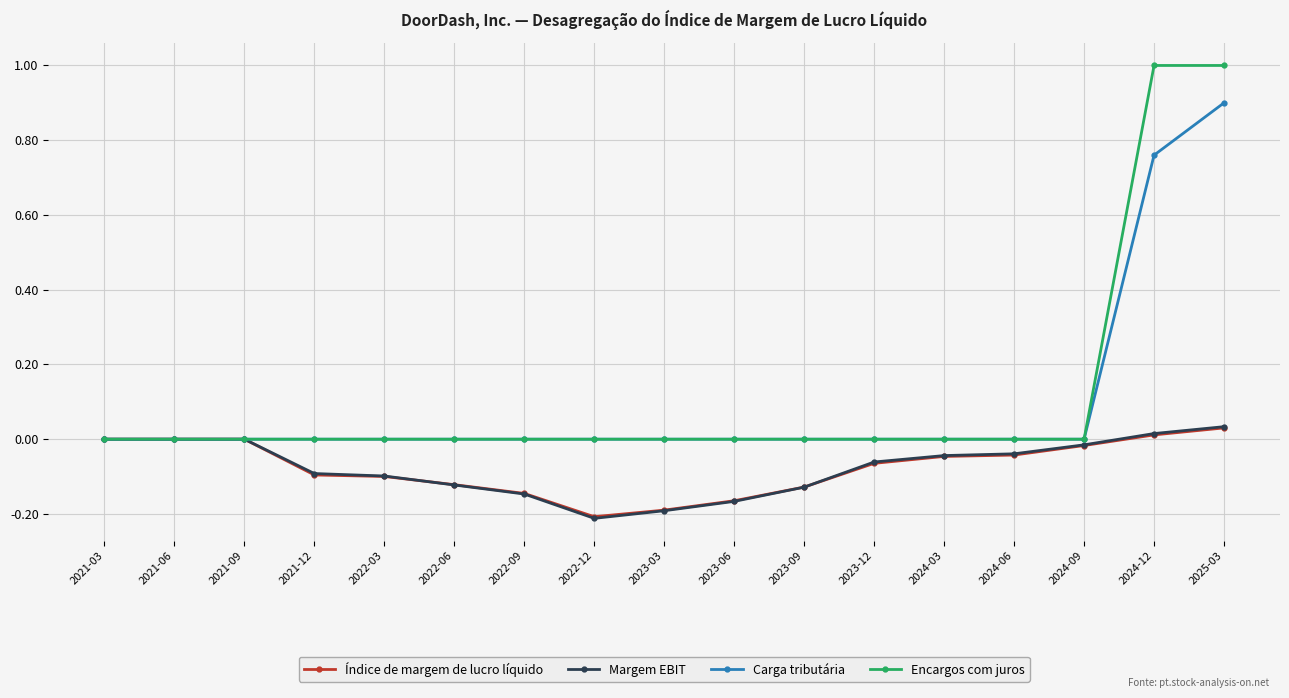

Which series has the largest range (max minus min)?

Encargos com juros